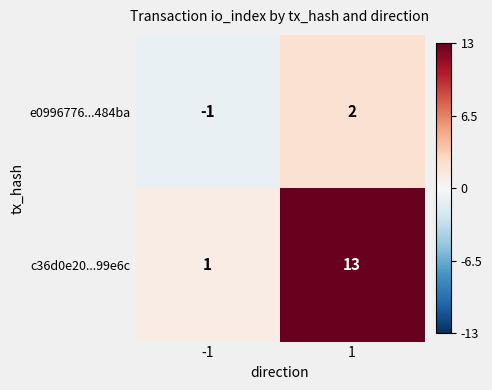

What is the highest value of the c36d0e20...99e6c series?

13